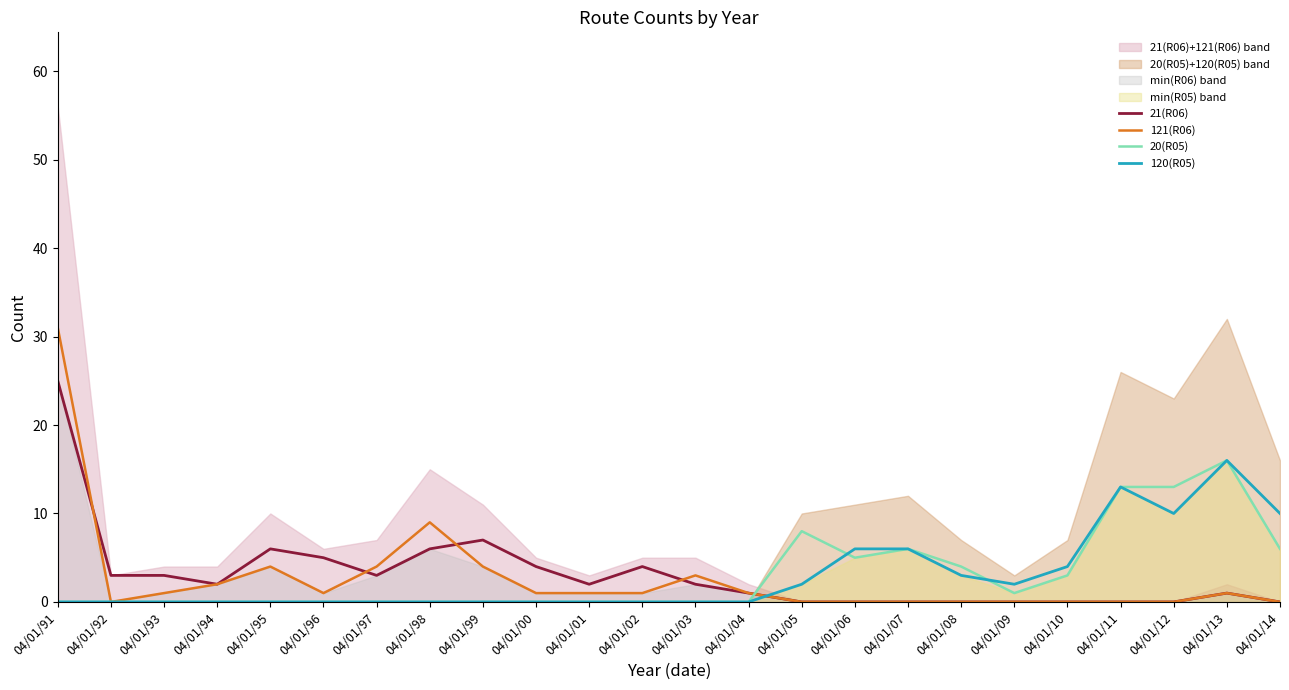

Which has a higher value, 04/01/13 or 04/01/00?

04/01/00